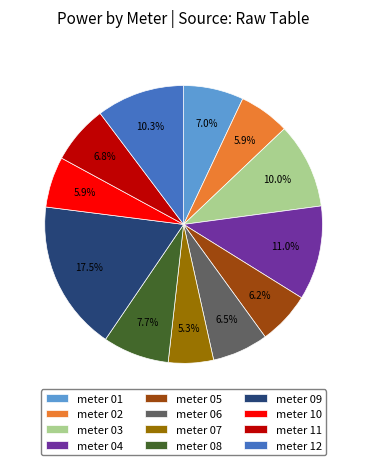

To the nearest percent, what is the difference between the largest and smallest slice percentages?

12%